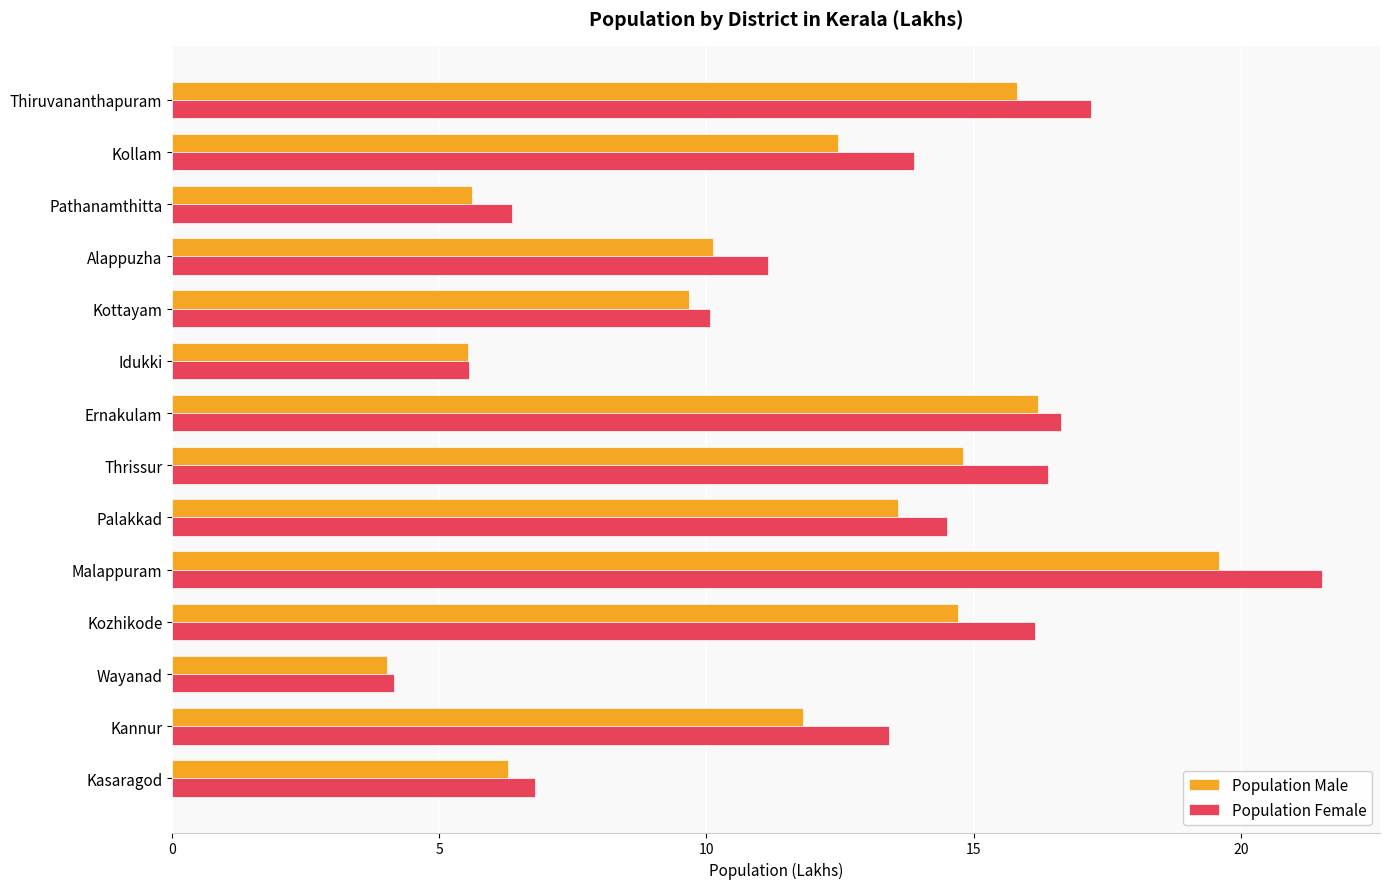

What is the spread (max minus min) of values at Kottayam?

0.4